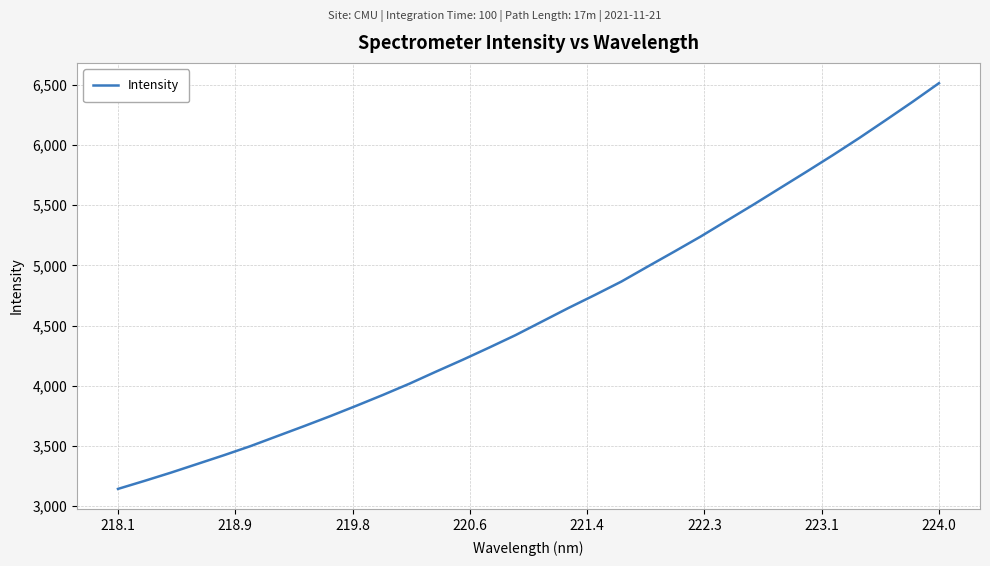

What is the difference between the maximum and minimum values?

3373.2